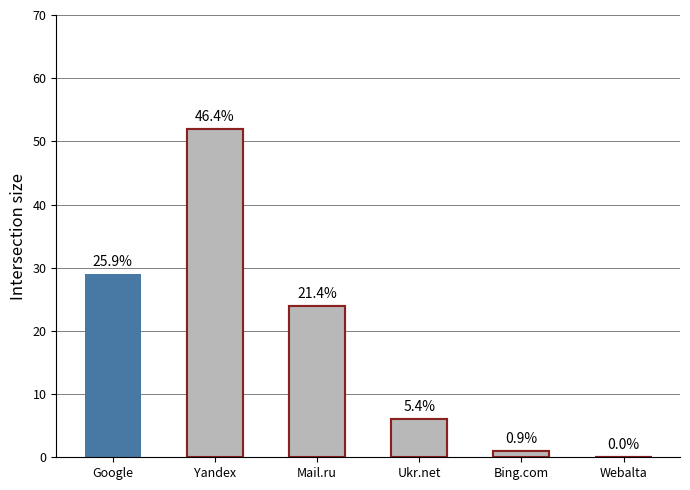

Is it true that the value at Mail.ru is 33?

False